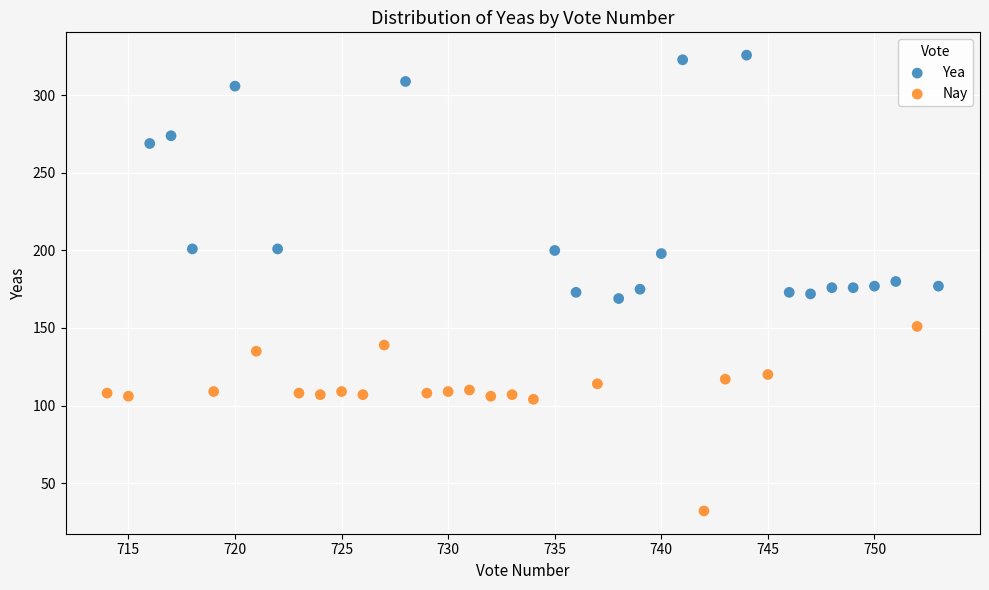

Which series contains the lowest Y value?

Nay